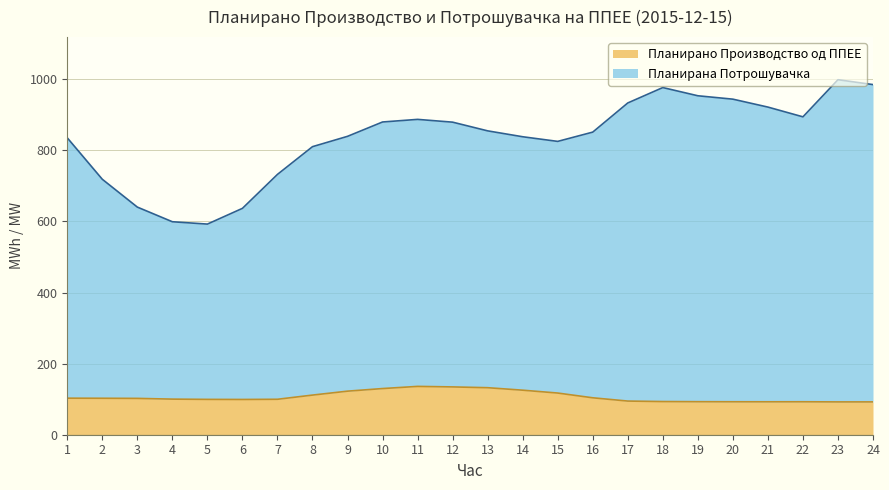

True or false: Планирана Потрошувачка has a value of 640.2 at 3.

True